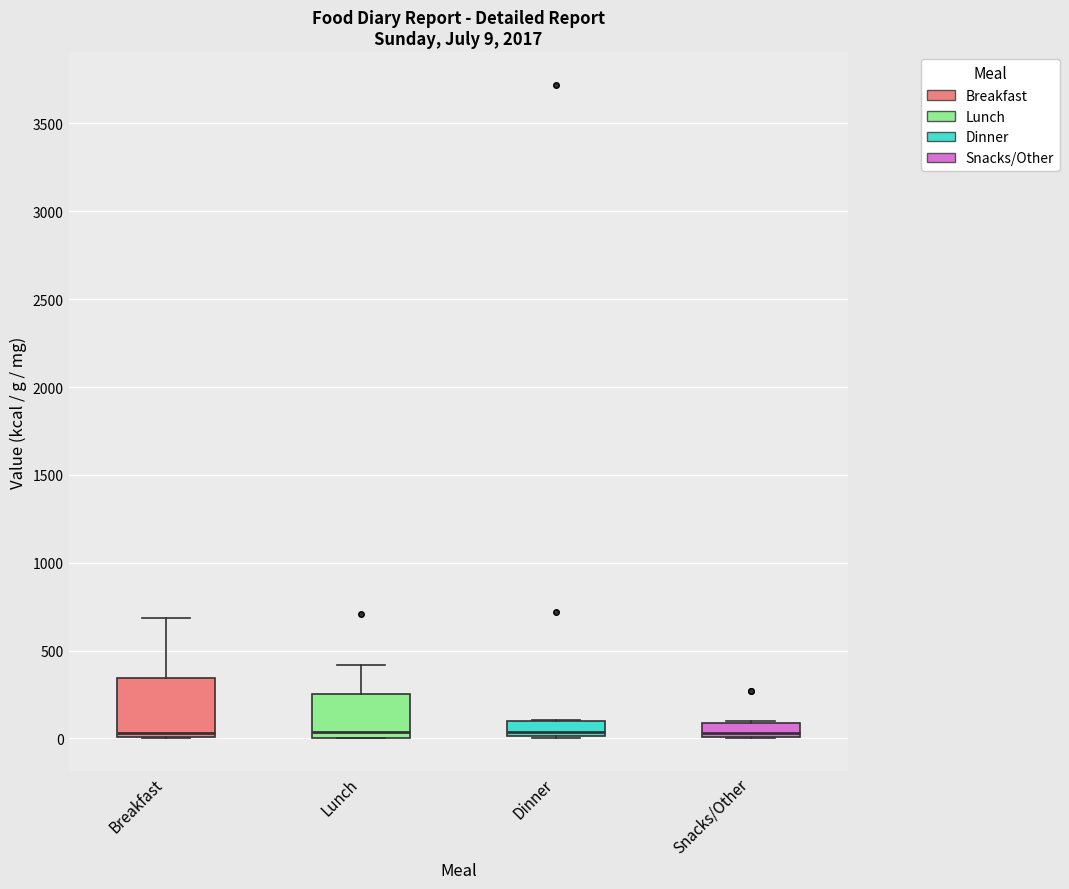

Comparing the boxes themselves (not the whiskers), which one is the tallest?

Breakfast